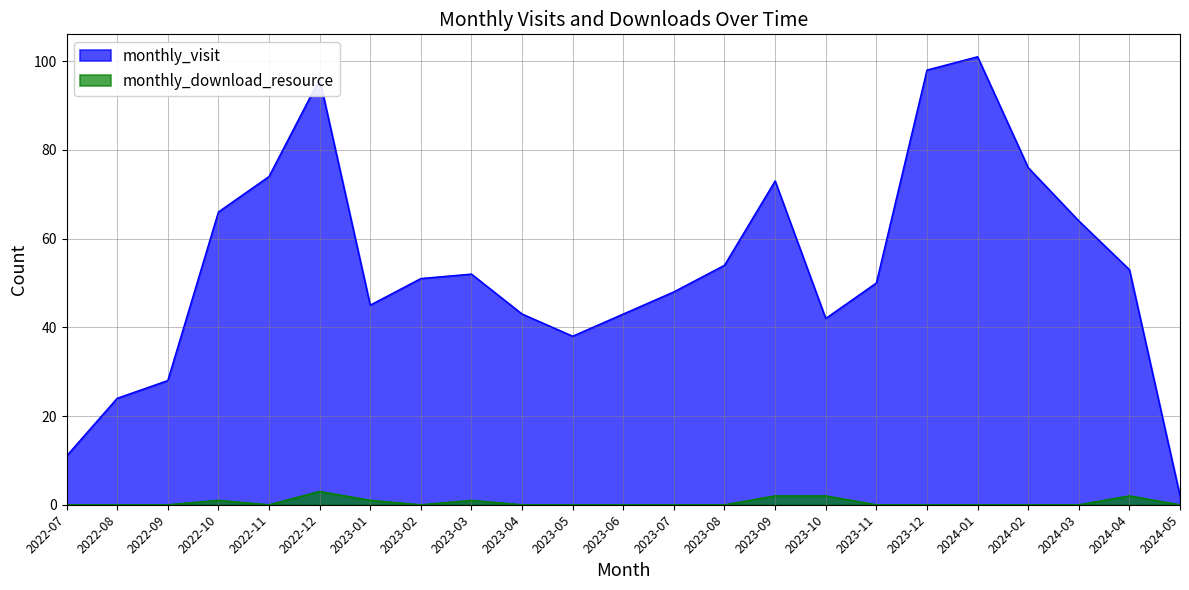

At how many categories does at least one series exceed 25?

20